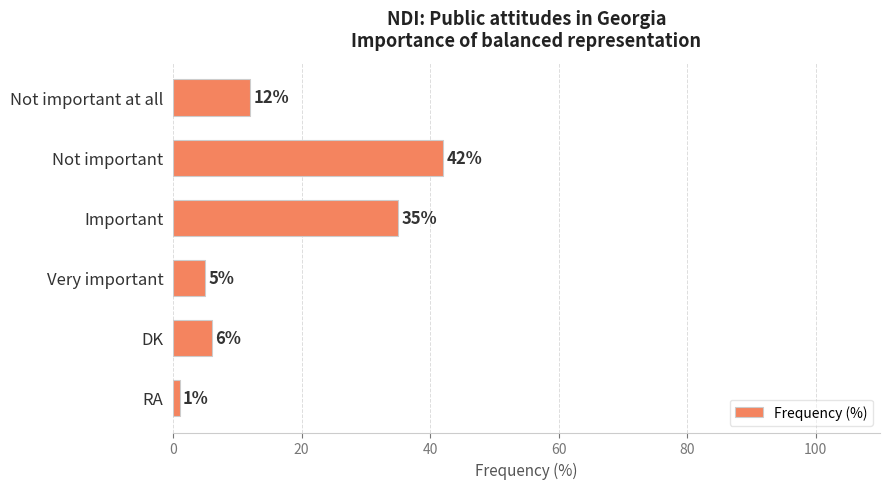

Rank the categories by value from highest to lowest.

Not important, Important, Not important at all, DK, Very important, RA